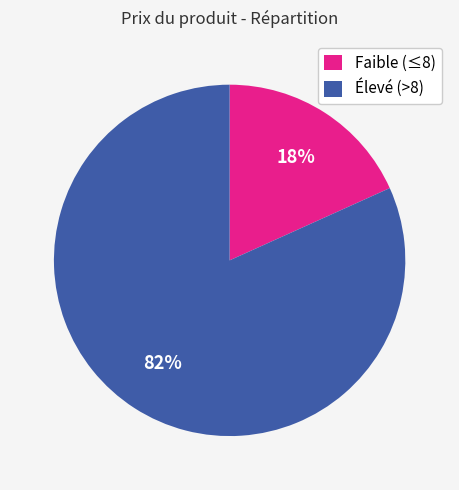

Is there a majority slice in this chart?

Yes